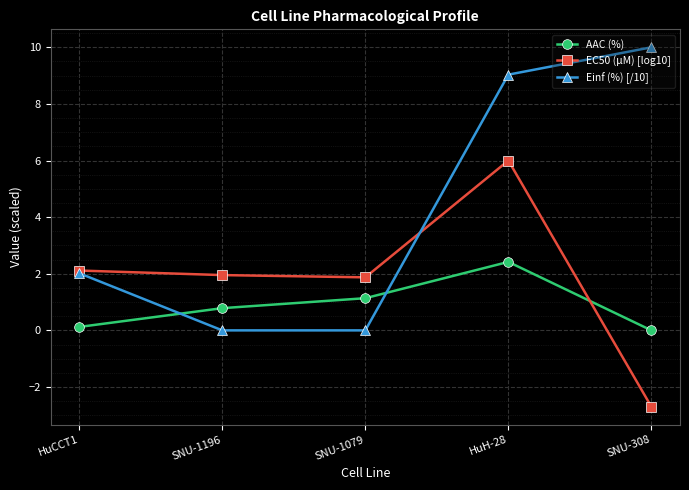

List the series in order of their peak value, lowest first.

AAC (%), EC50 (µM) [log10], Einf (%) [/10]